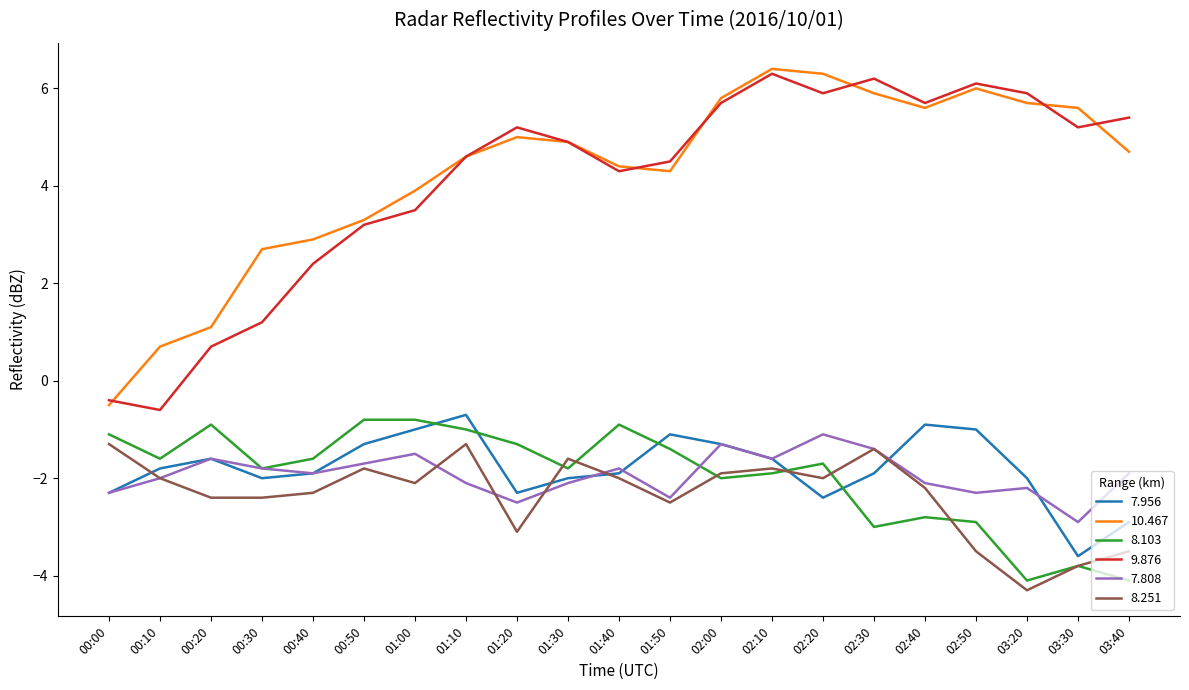

What is the total value across all series at 00:40?

-2.4